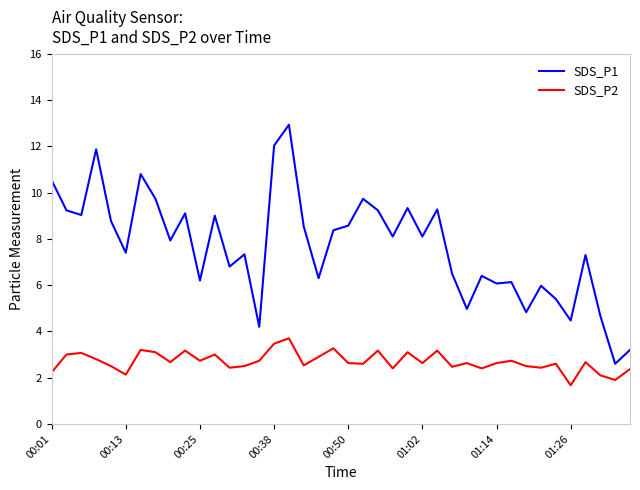

Which series has the largest total across all categories?

SDS_P1